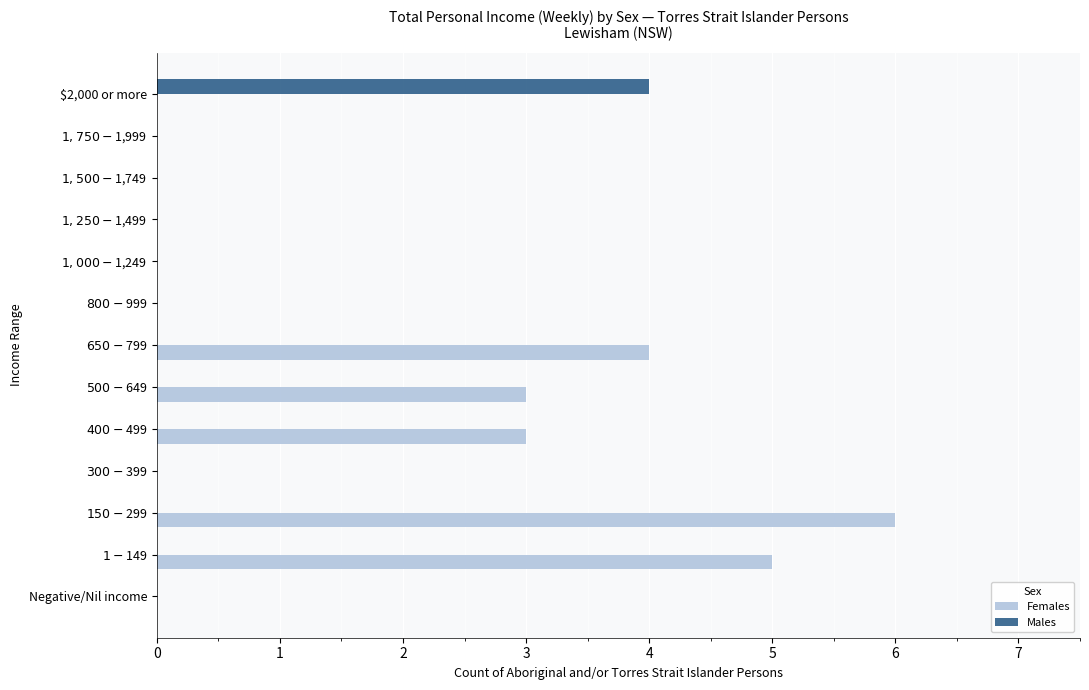

Count the number of categories in the chart.

13